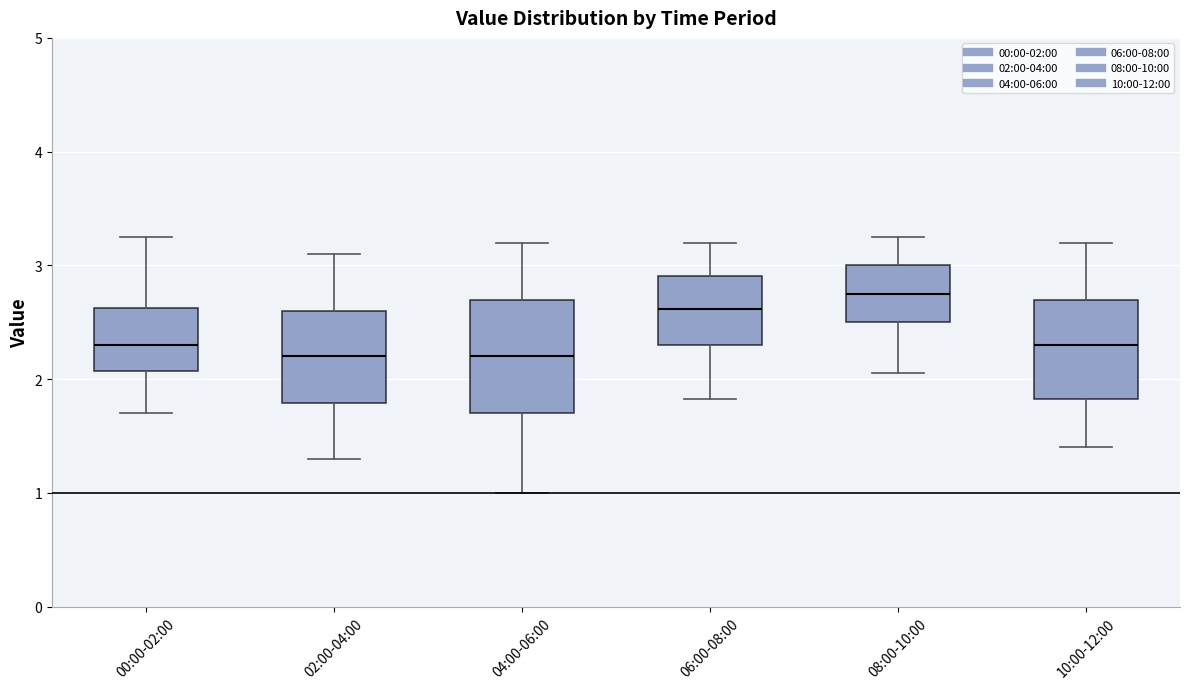

Comparing the boxes themselves (not the whiskers), which one is the tallest?

04:00-06:00